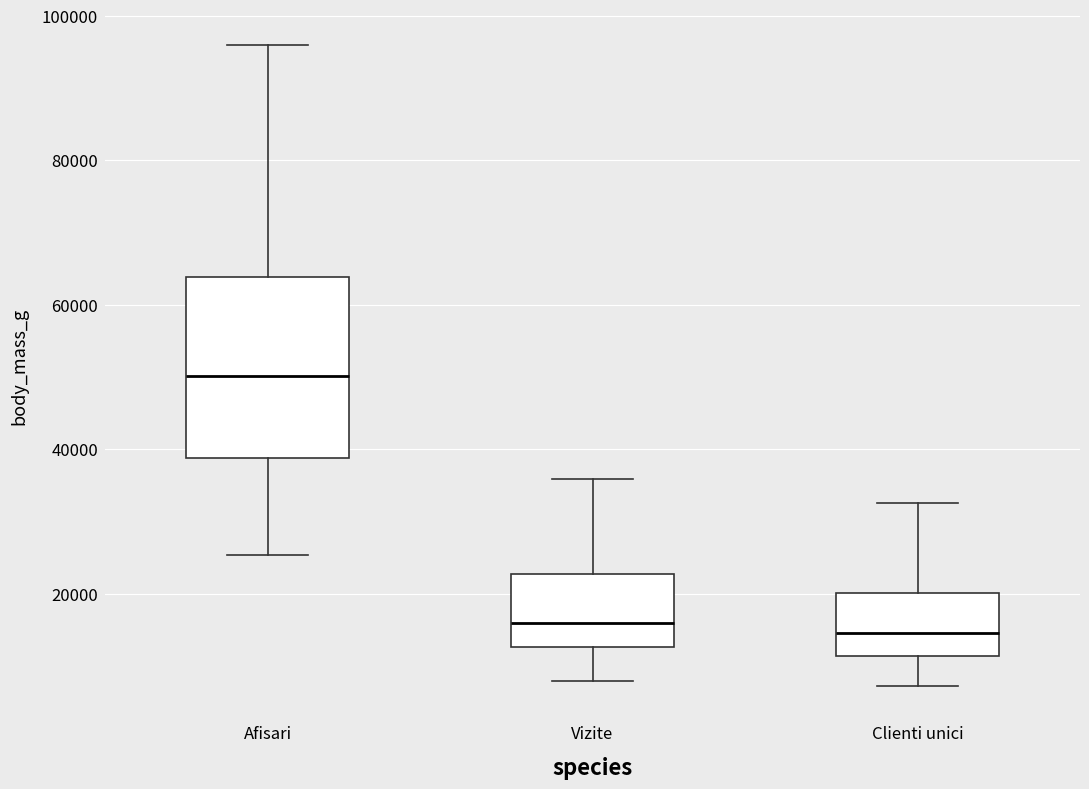

Reading left to right, transcribe this box plot: for each box, give where its median line is, the range the box spans, and where its two whiskers end, as read against the y-axis. The values are not printed on the chart, so give them approximately, as read against the axis.

Afisari: median 50000, box 38000 to 64000, whiskers 26000 to 96000
Vizite: median 16000, box 12000 to 22000, whiskers 8000 to 36000
Clienti unici: median 14000, box 12000 to 20000, whiskers 8000 to 32000